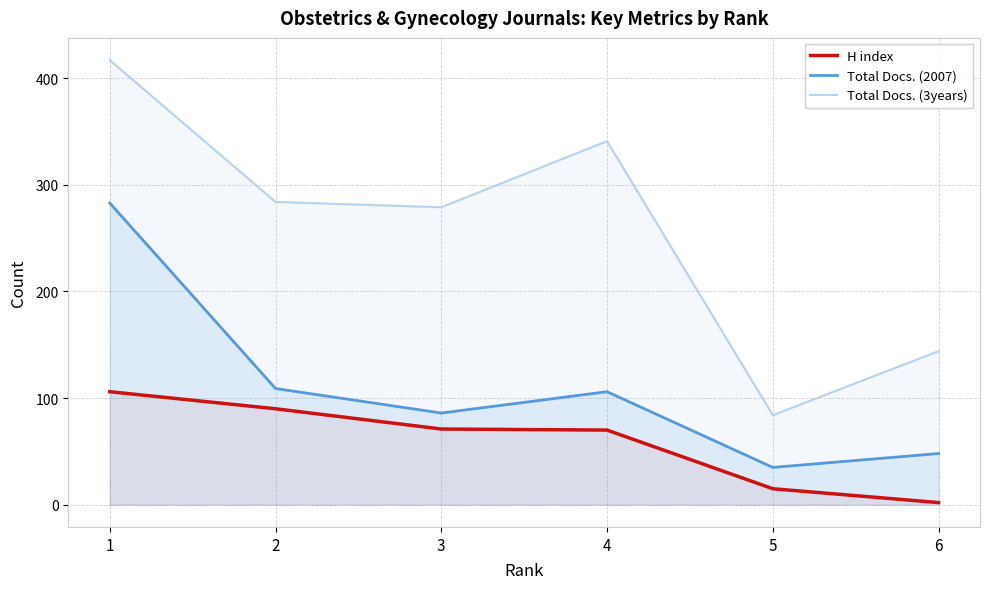

The value of Total Docs. (3years) at 5 is 124. True or false?

False